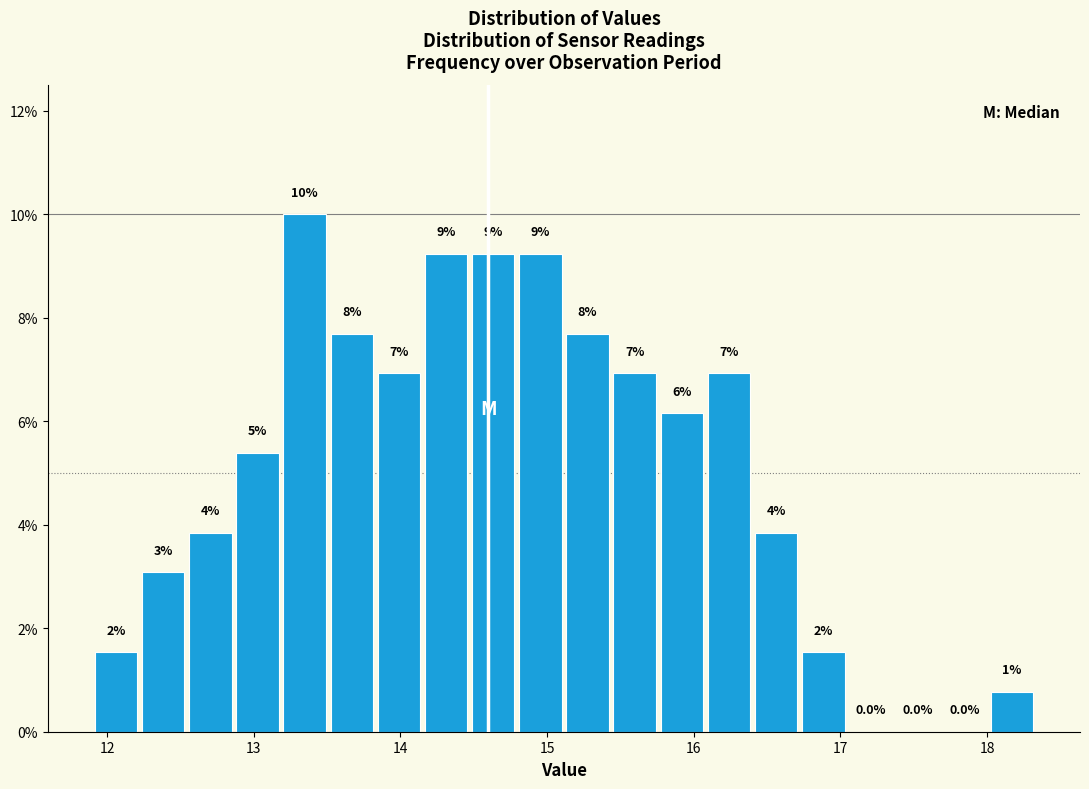

Around what value on the x-axis is the tallest bar? Give the approximate position of its centre, as read against the axis.

13.3